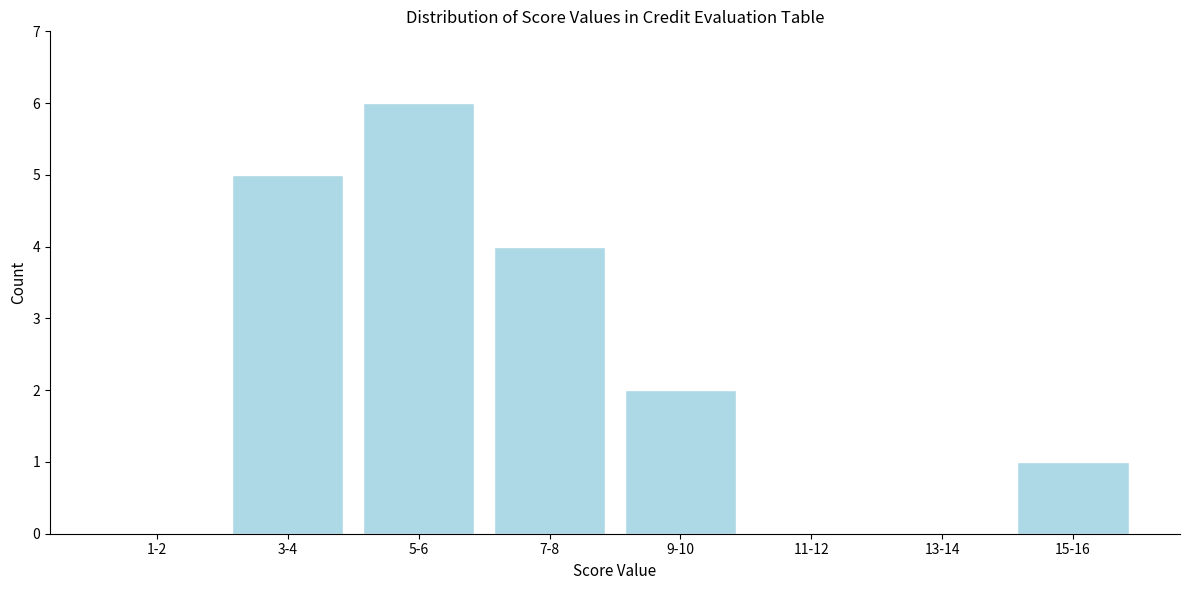

Reading left to right, extract all data points from this chart.

1-2=0	3-4=5	5-6=6	7-8=4	9-10=2	11-12=0	13-14=0	15-16=1